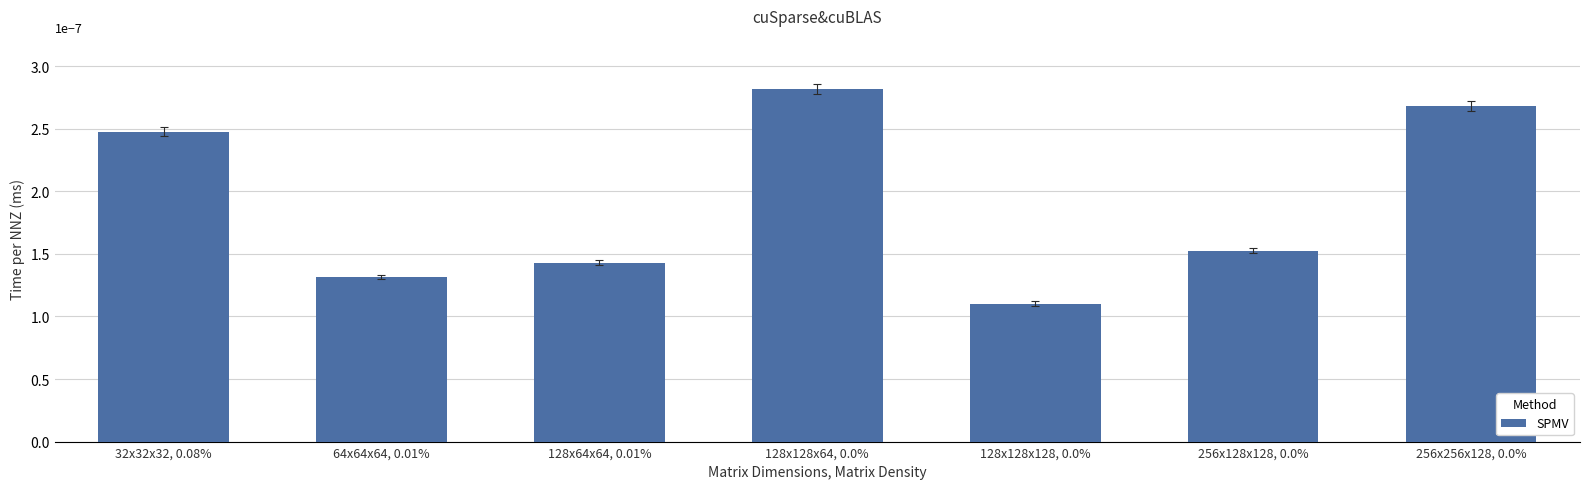

What is the label of the 3rd bar from the left?

128x64x64, 0.01%